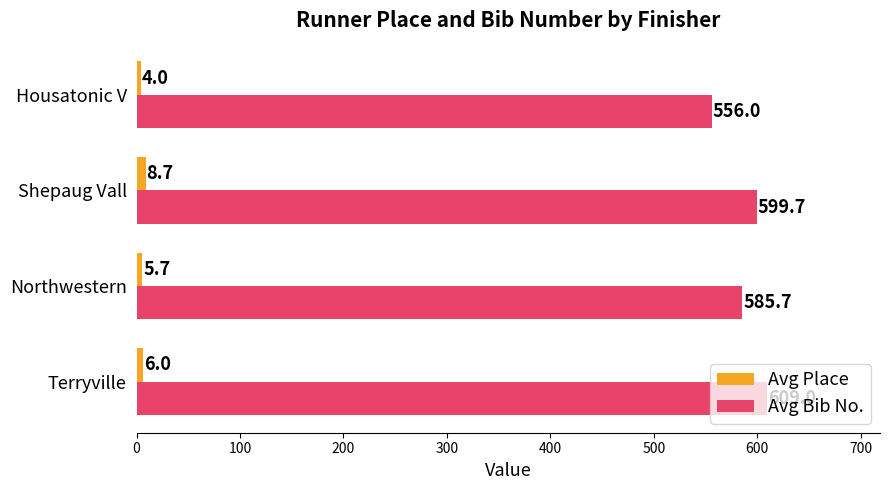

Where is Avg Bib No. nearest to the value 582?

Northwestern